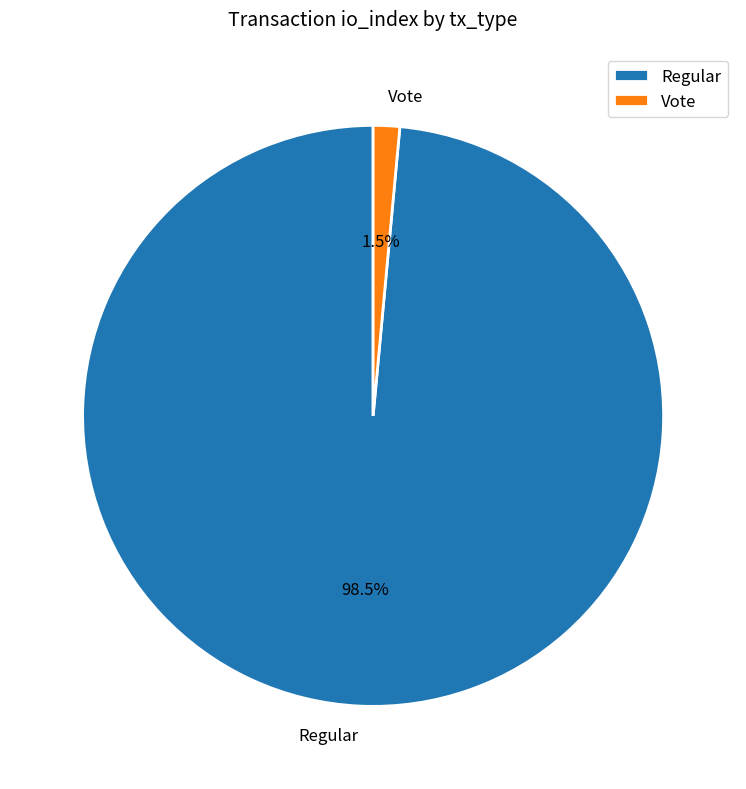

Which category has the biggest portion of the pie?

Regular